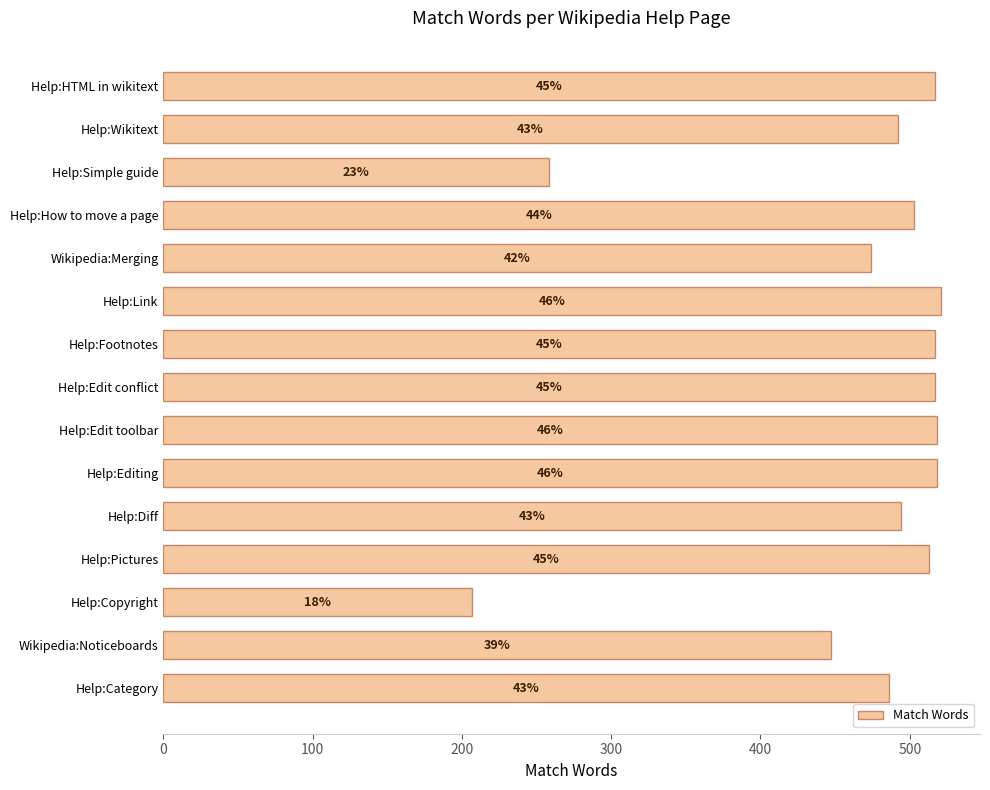

Count the number of data series in this chart.

1